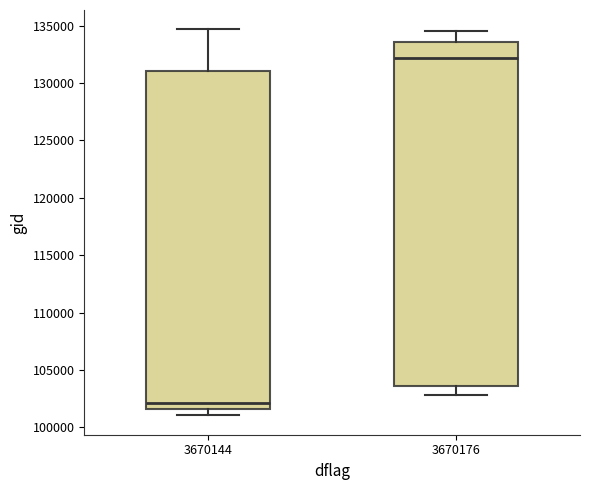

Where does the lower whisker of the box at x = 3670144 end on the y-axis? The values are not printed on the chart, so give them approximately, as read against the axis.

101000